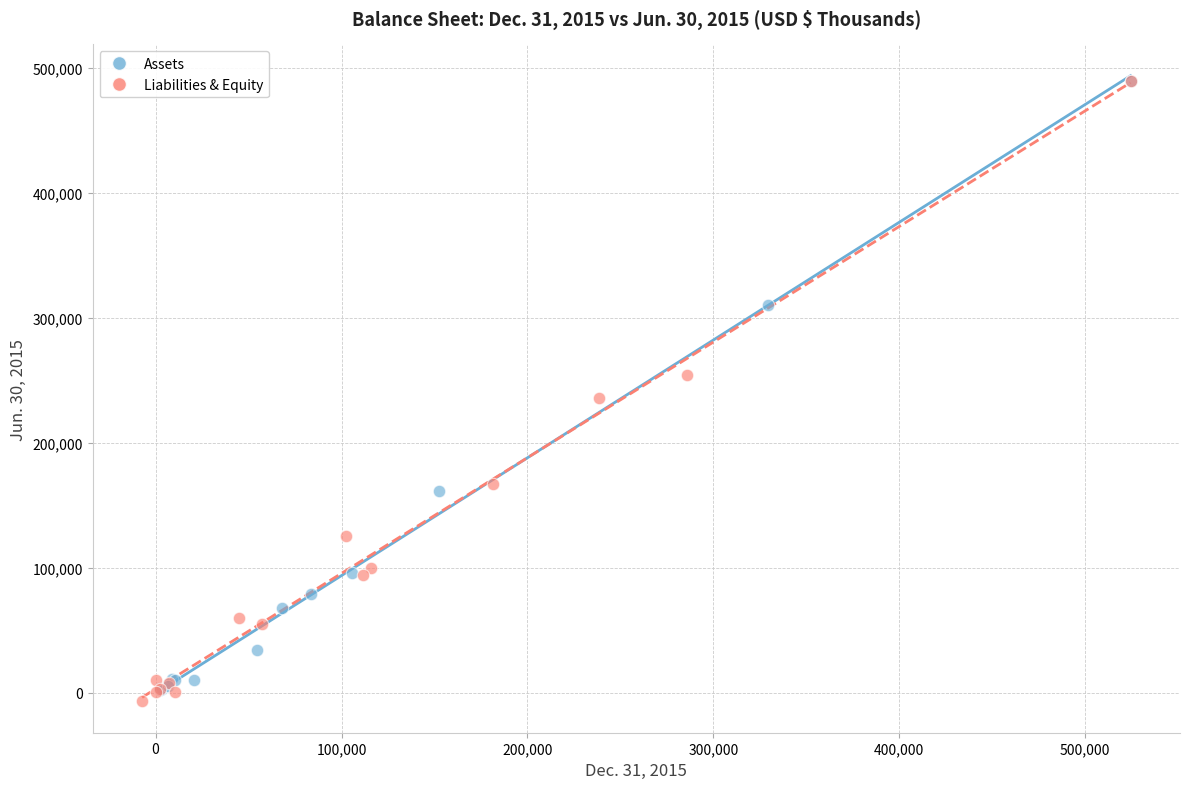

What are all the series names shown in the legend?

Assets, Liabilities & Equity